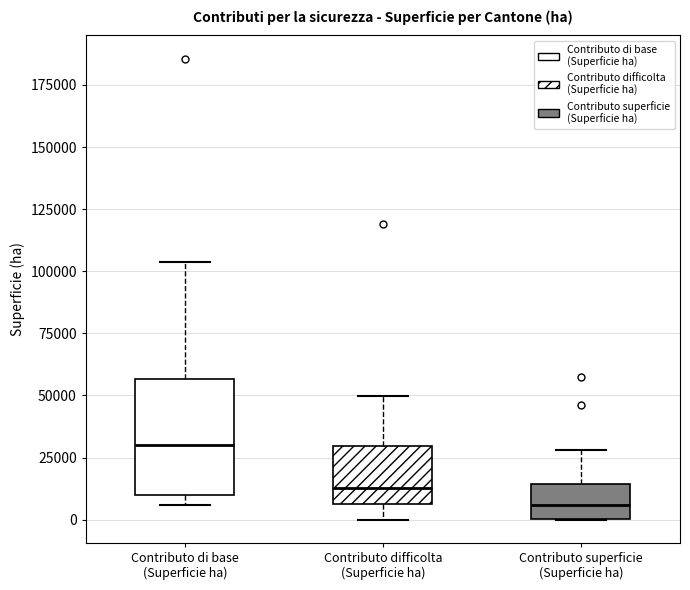

Reading left to right, read every box against the y-axis: the position of its median line, the range the box covers, and the ends of its whiskers. The values are not printed on the chart, so give them approximately, as read against the axis.

Contributo di base (Superficie ha): median 30000, box 10000 to 55000, whiskers 5000 to 105000
Contributo difficolta (Superficie ha): median 15000, box 5000 to 30000, whiskers 0 to 50000
Contributo superficie (Superficie ha): median 5000, box 0 to 15000, whiskers 0 to 30000